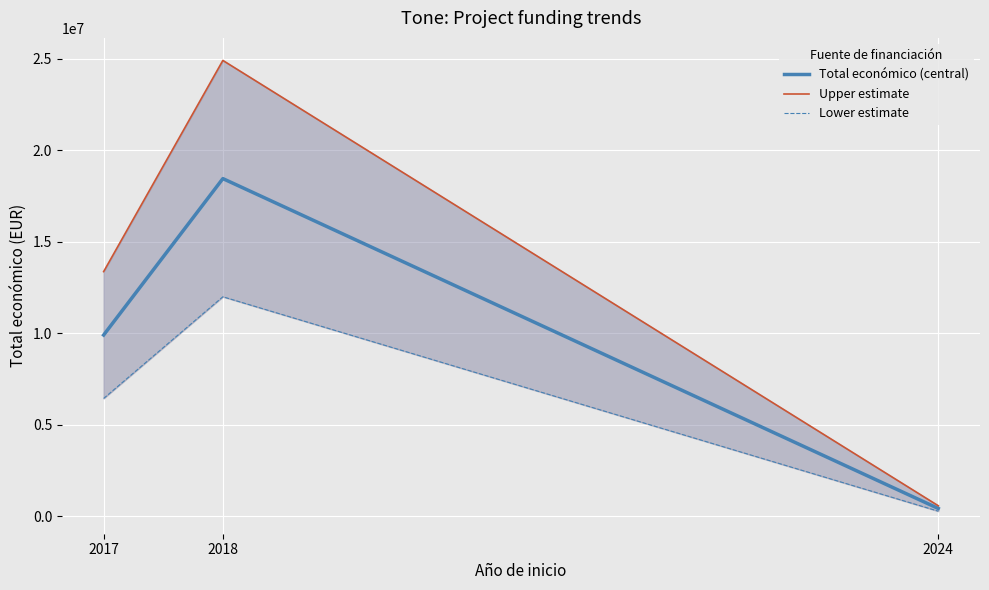

What is the maximum value shown in the chart?

24902522.6